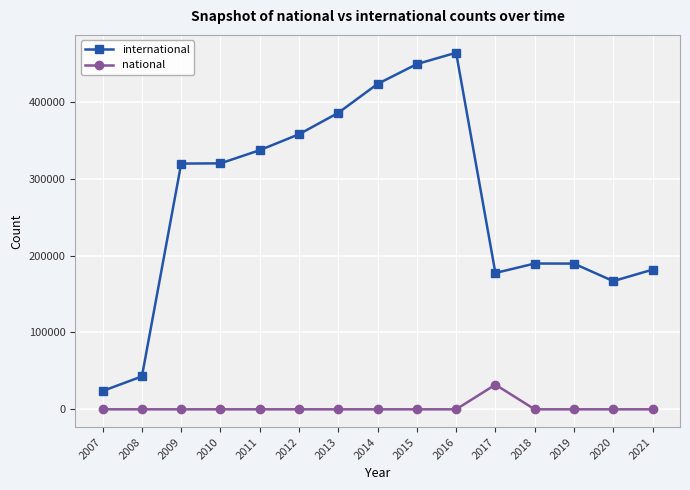

What is the sum of all national values?

32095